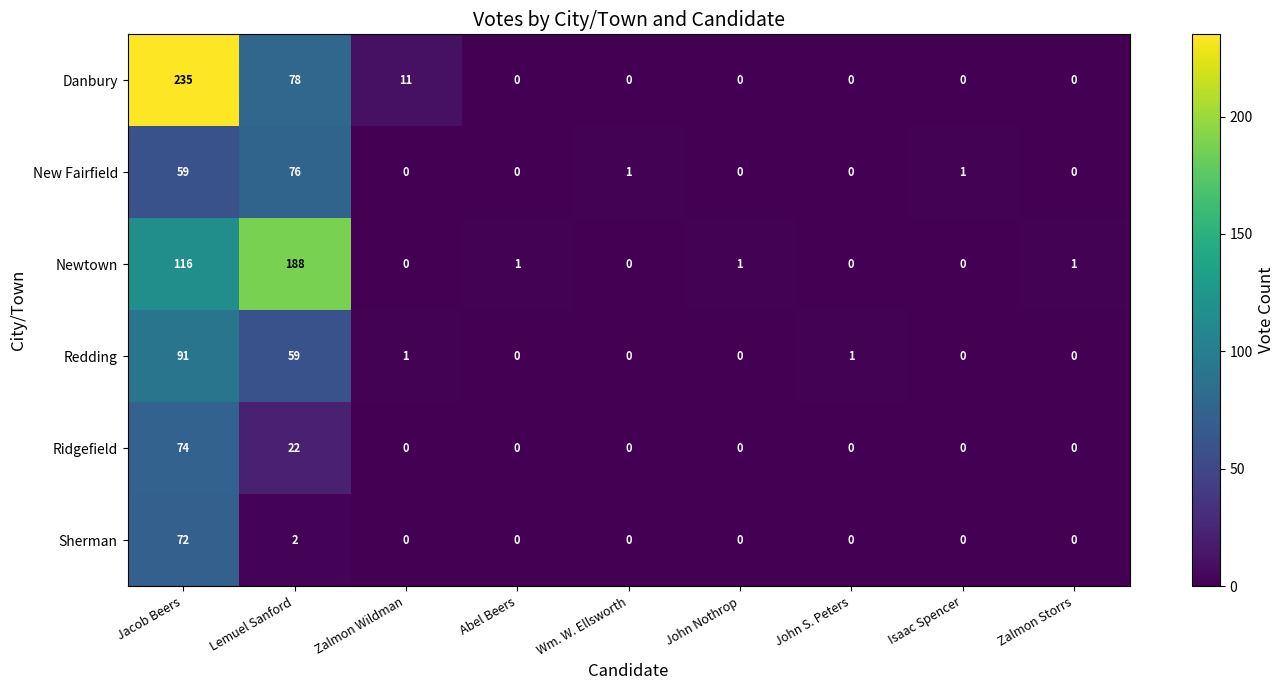

What is the difference between the maximum and minimum values in the Redding series?

91